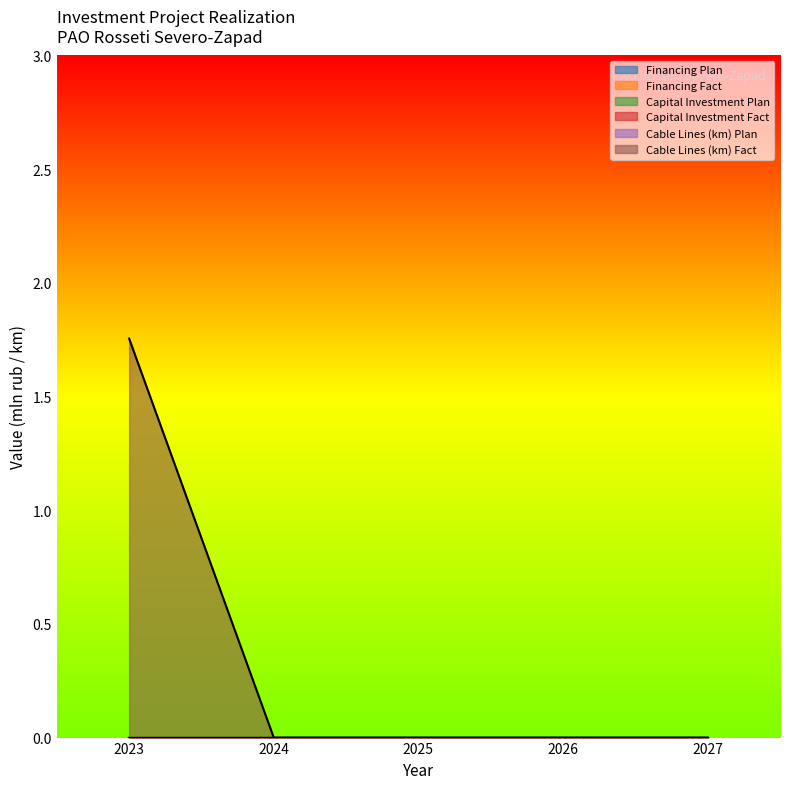

True or false: Plan 2025 has a value of 0.0 at 1.

True